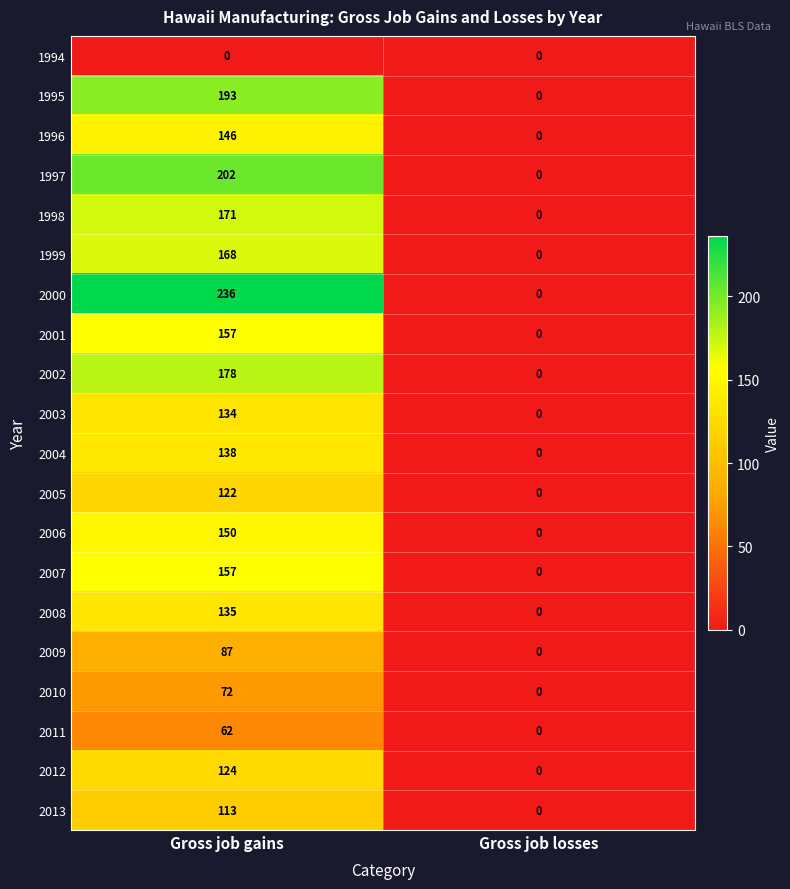

Is the value of 2005 at Gross job gains greater than the value of 1999 at Gross job losses?

Yes